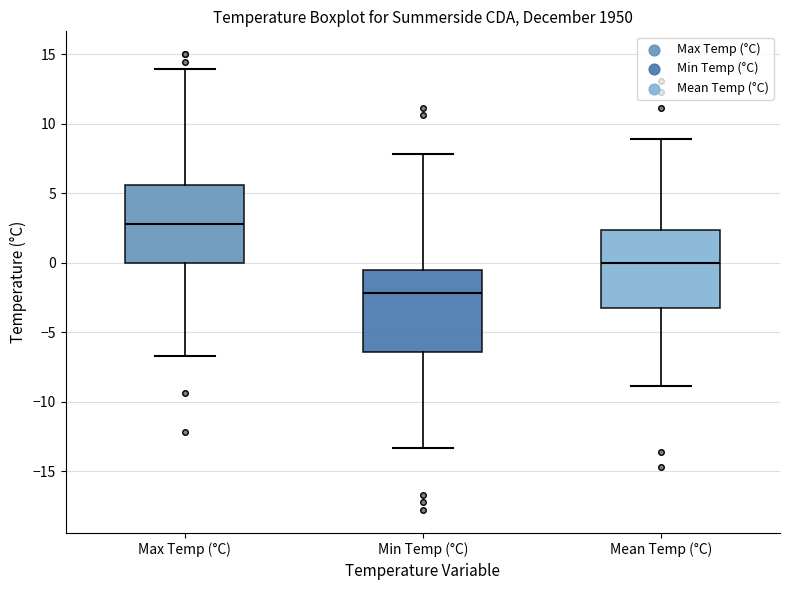

Where is the upper edge of the box for Max Temp (°C) on the y-axis? The values are not printed on the chart, so give them approximately, as read against the axis.

5.5